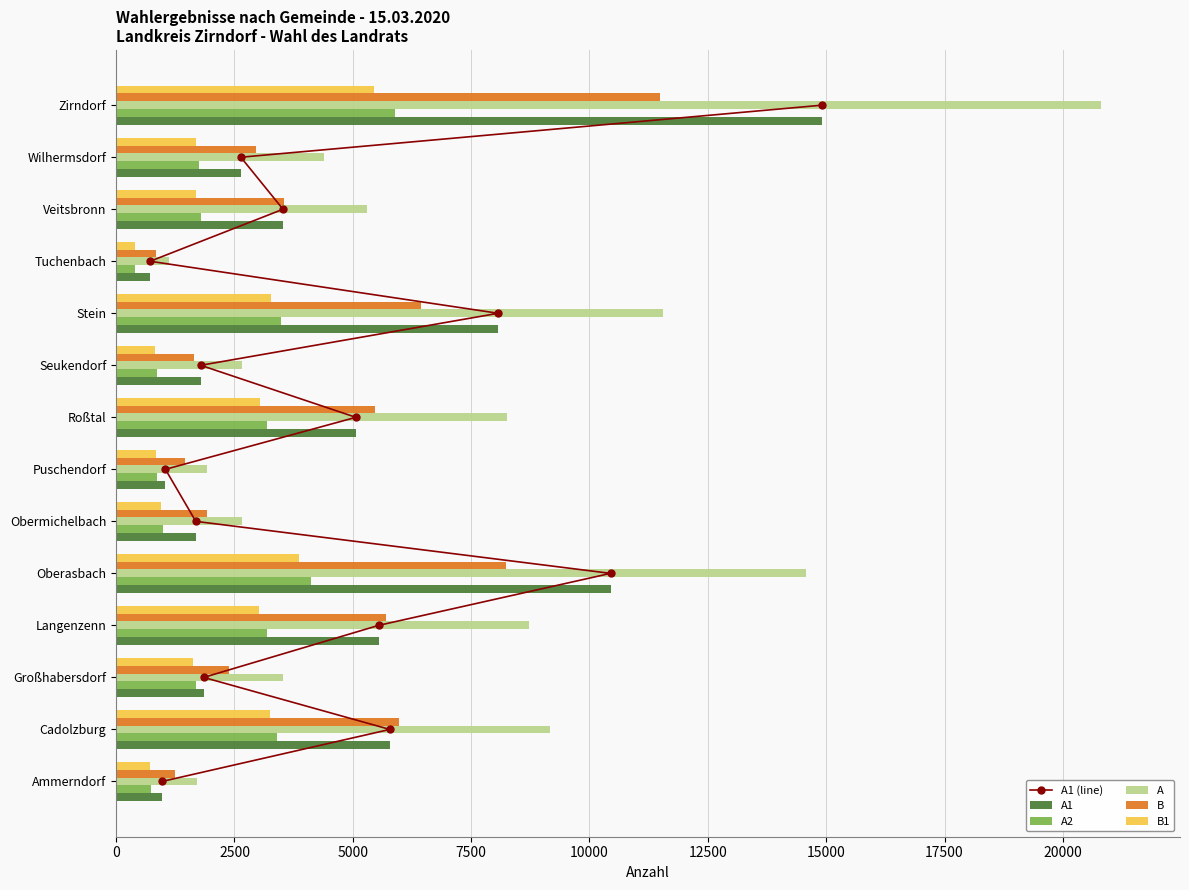

The B1 series shows 2691 at Zirndorf. True or false?

False